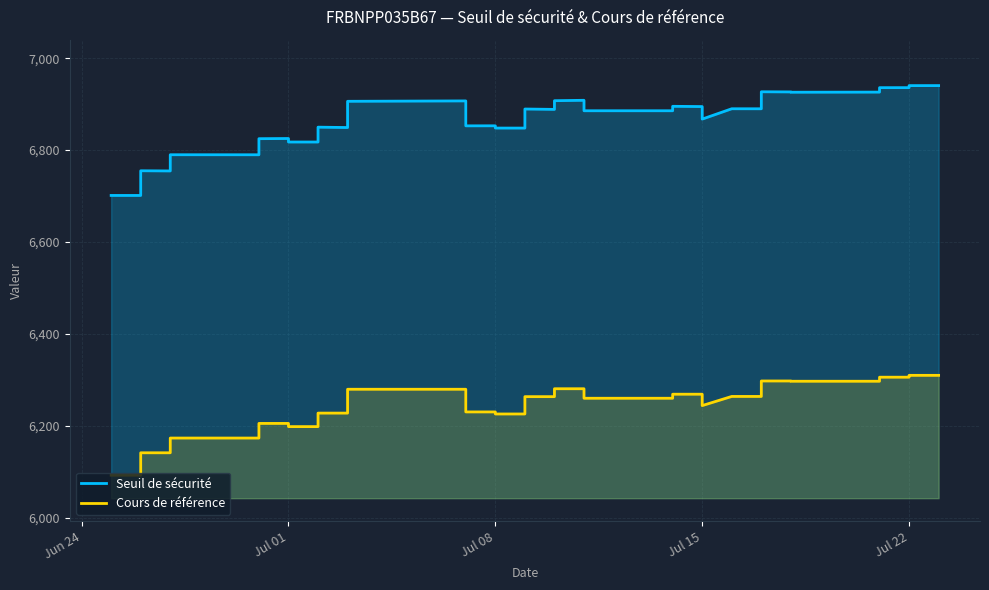

What is the lowest value of the Cours de référence series?

6092.2